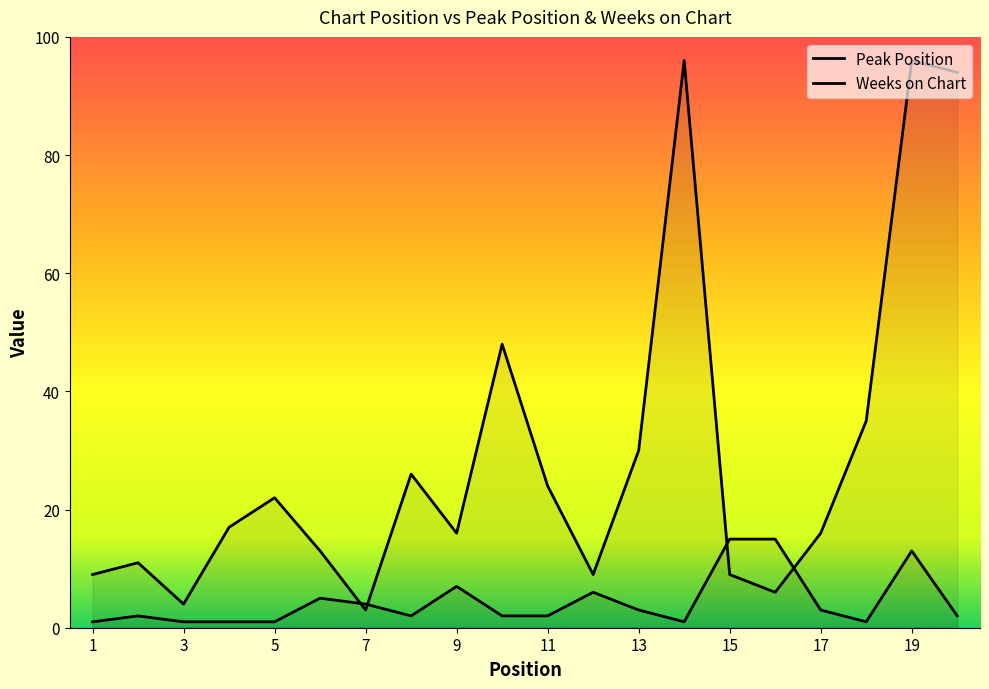

The Weeks on Chart series shows 25 at 4. True or false?

False